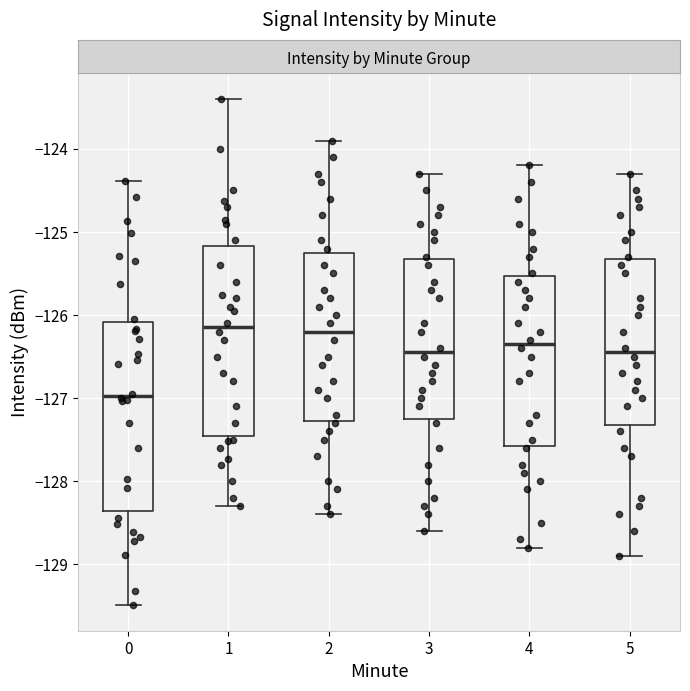

Reading left to right, transcribe this box plot: for each box, give where its median line is, the range the box spans, and where its two whiskers end, as read against the y-axis. The values are not printed on the chart, so give them approximately, as read against the axis.

0: median -127.0, box -128.4 to -126.1, whiskers -129.5 to -124.4
1: median -126.1, box -127.5 to -125.2, whiskers -128.3 to -123.4
2: median -126.2, box -127.3 to -125.2, whiskers -128.4 to -123.9
3: median -126.4, box -127.2 to -125.3, whiskers -128.6 to -124.3
4: median -126.3, box -127.6 to -125.5, whiskers -128.8 to -124.2
5: median -126.4, box -127.3 to -125.3, whiskers -128.9 to -124.3